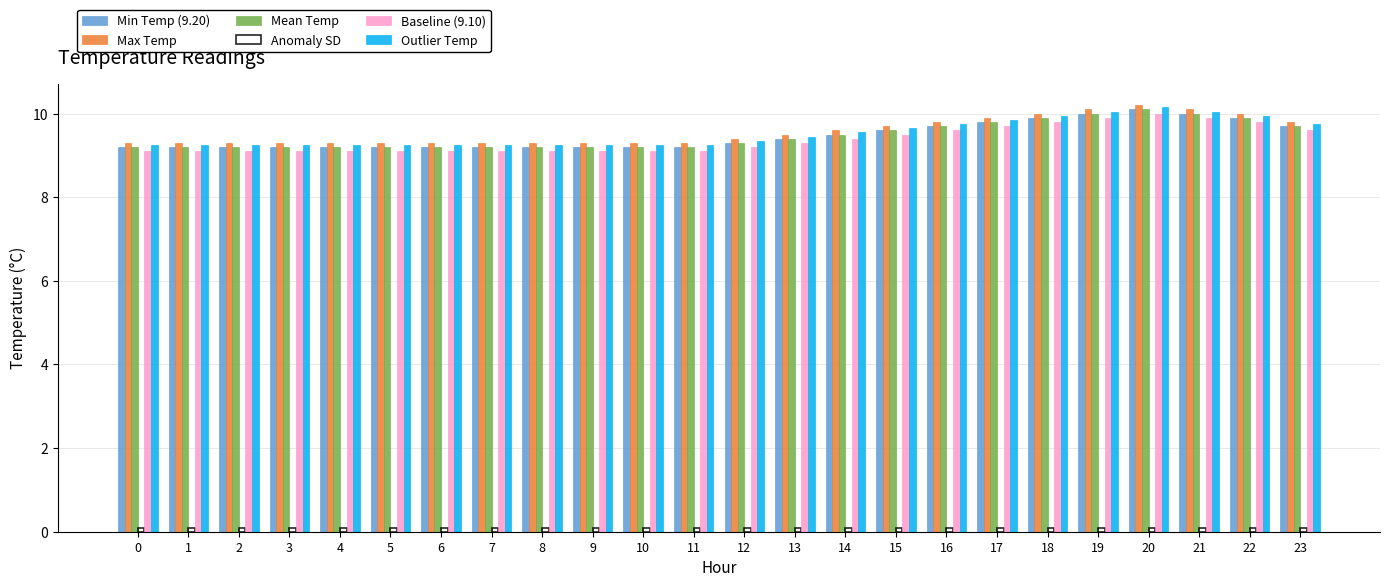

The value of Baseline (9.10) at 19 is 2.3. True or false?

False